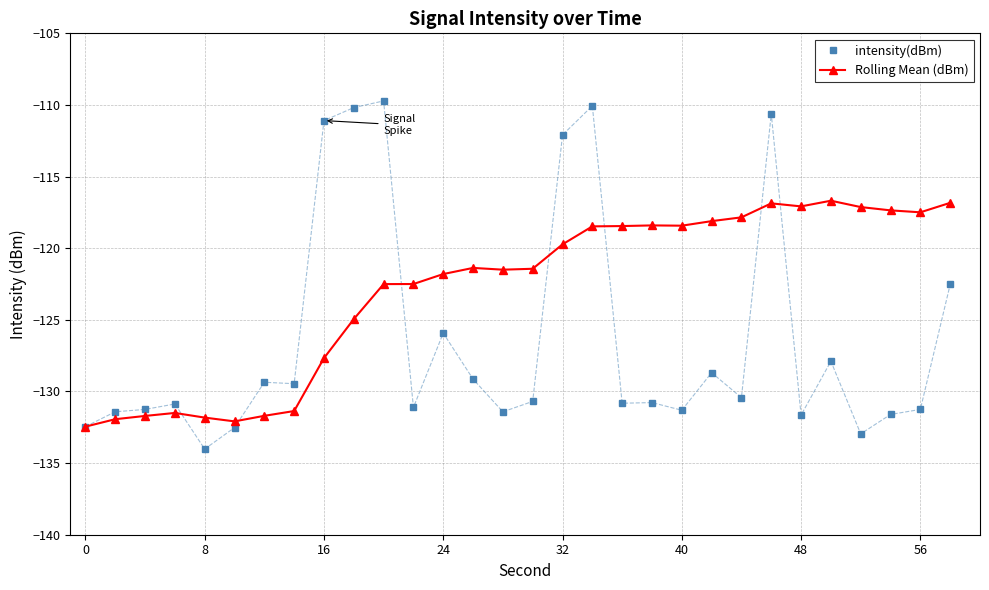

Rank the series by their maximum value, from lowest to highest.

Rolling Mean (dBm), intensity(dBm)